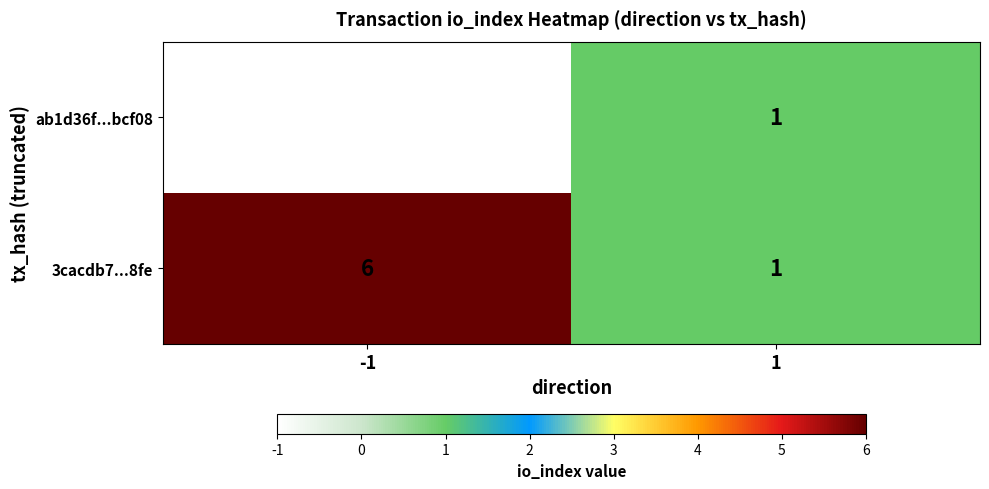

What is the total value across all series at 1?

2